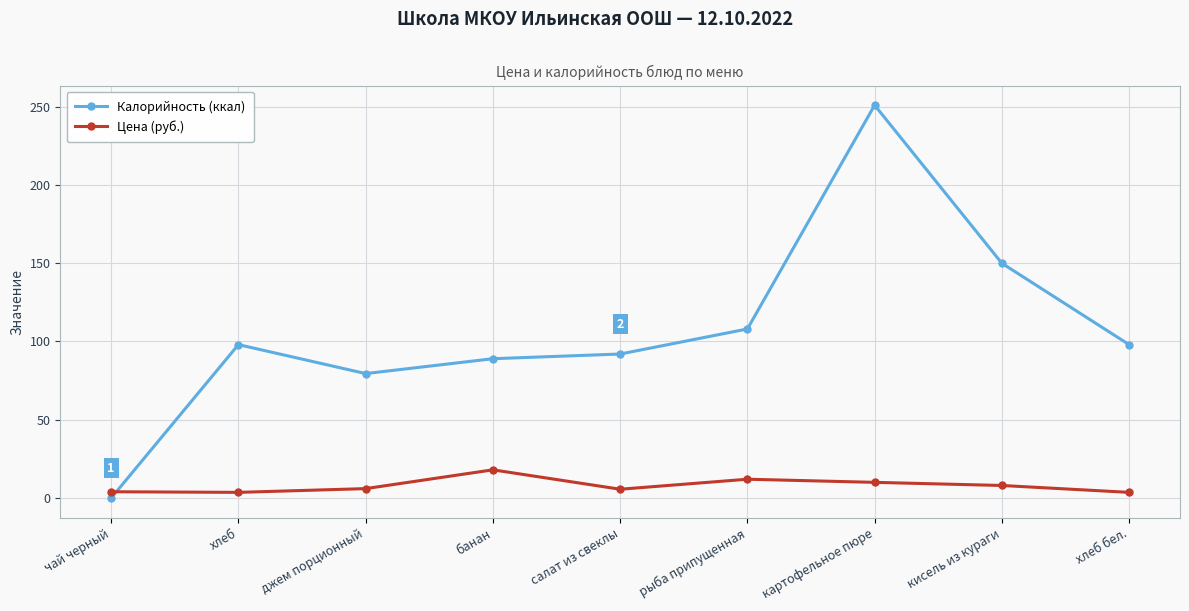

What is the value of the Калорийность (ккал) point at the 9th from the left?

98.0